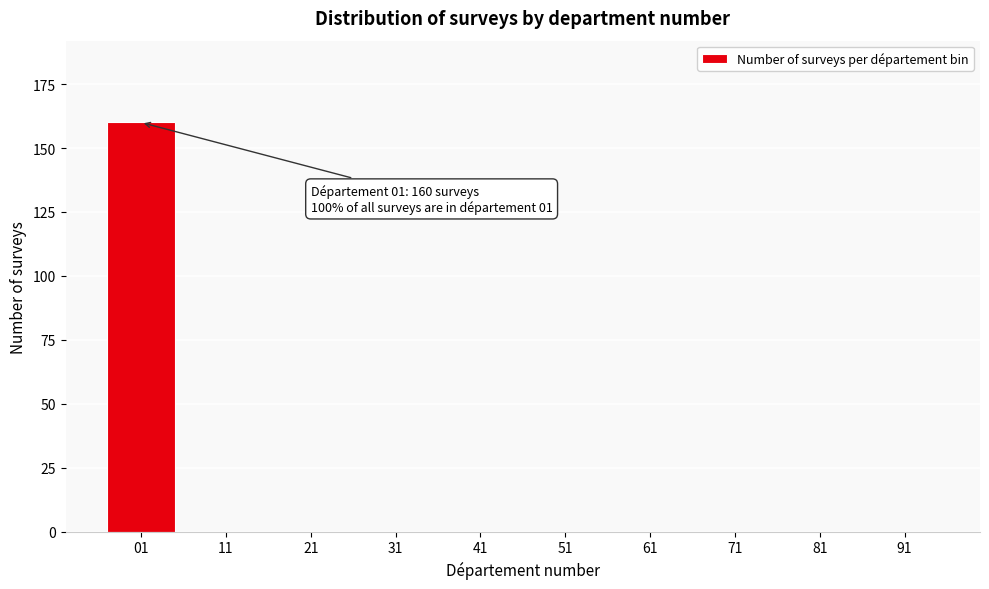

Reading left to right, transcribe all the data shown in this chart.

01=160	11=0	21=0	31=0	41=0	51=0	61=0	71=0	81=0	91=0